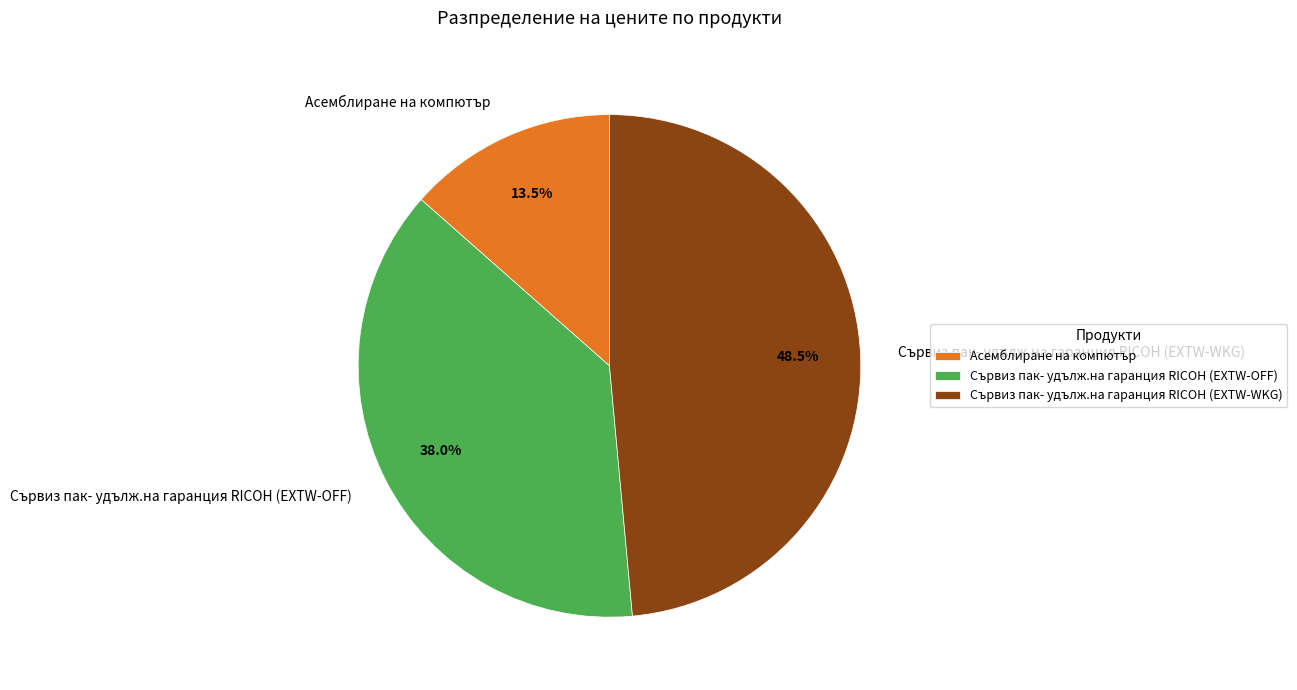

Rank the categories by value from lowest to highest.

Асемблиране на компютър, Сървиз пак- удълж.на гаранция RICOH (EXTW-OFF), Сървиз пак- удълж.на гаранция RICOH (EXTW-WKG)